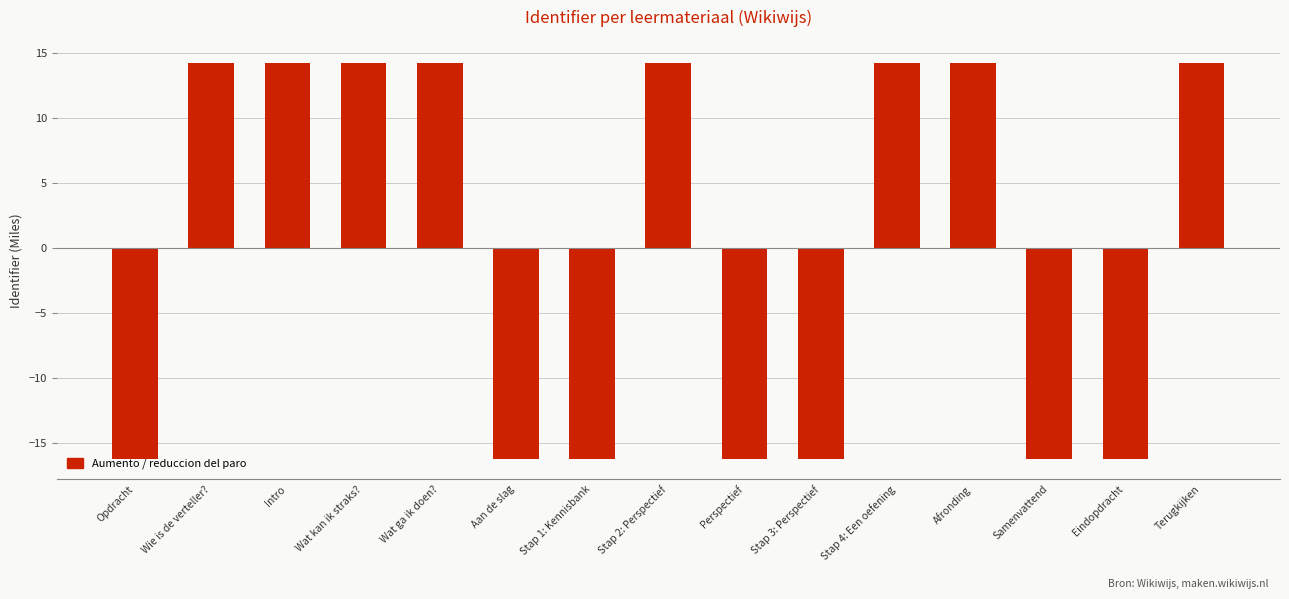

What is the smallest value displayed?

-16.3